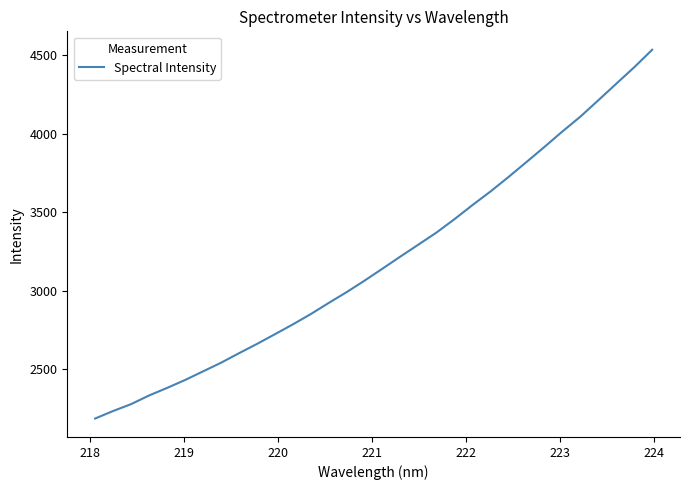

What is the difference between the maximum and minimum values?

2347.3